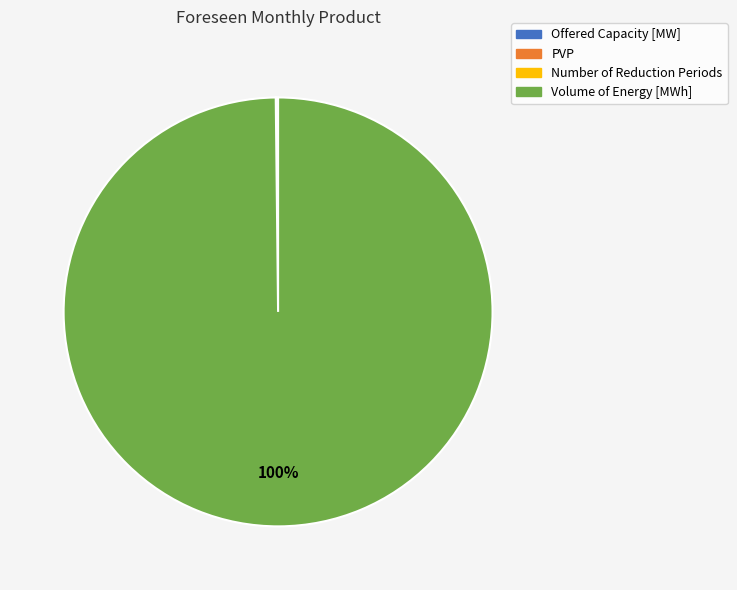

To the nearest percent, what is the average slice percentage?

25%